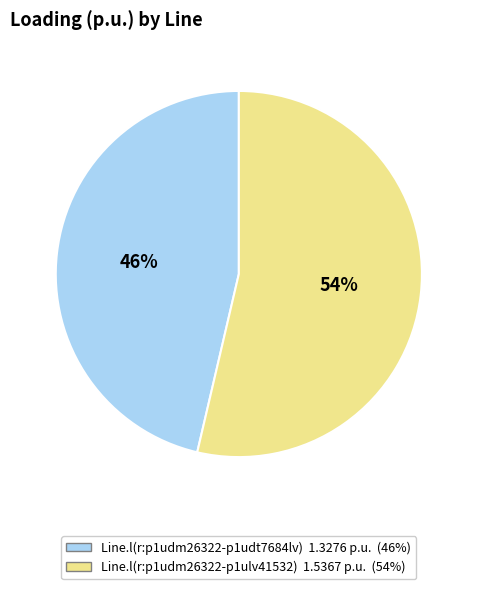

To the nearest percent, what is the average slice percentage?

50%